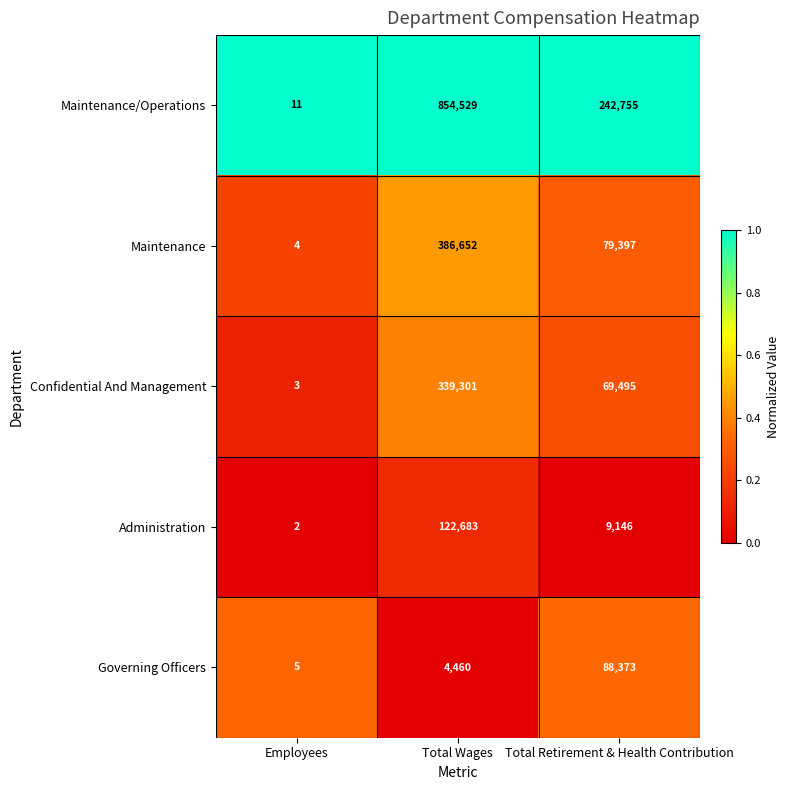

At which category is the sum across all series the highest?

Total Wages